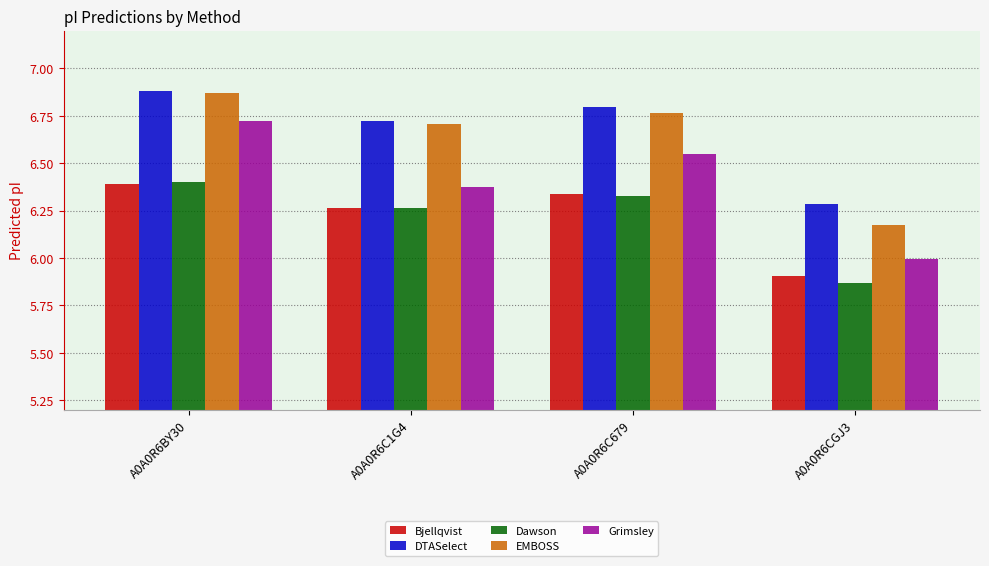

What is the sum of all Bjellqvist values?

24.9